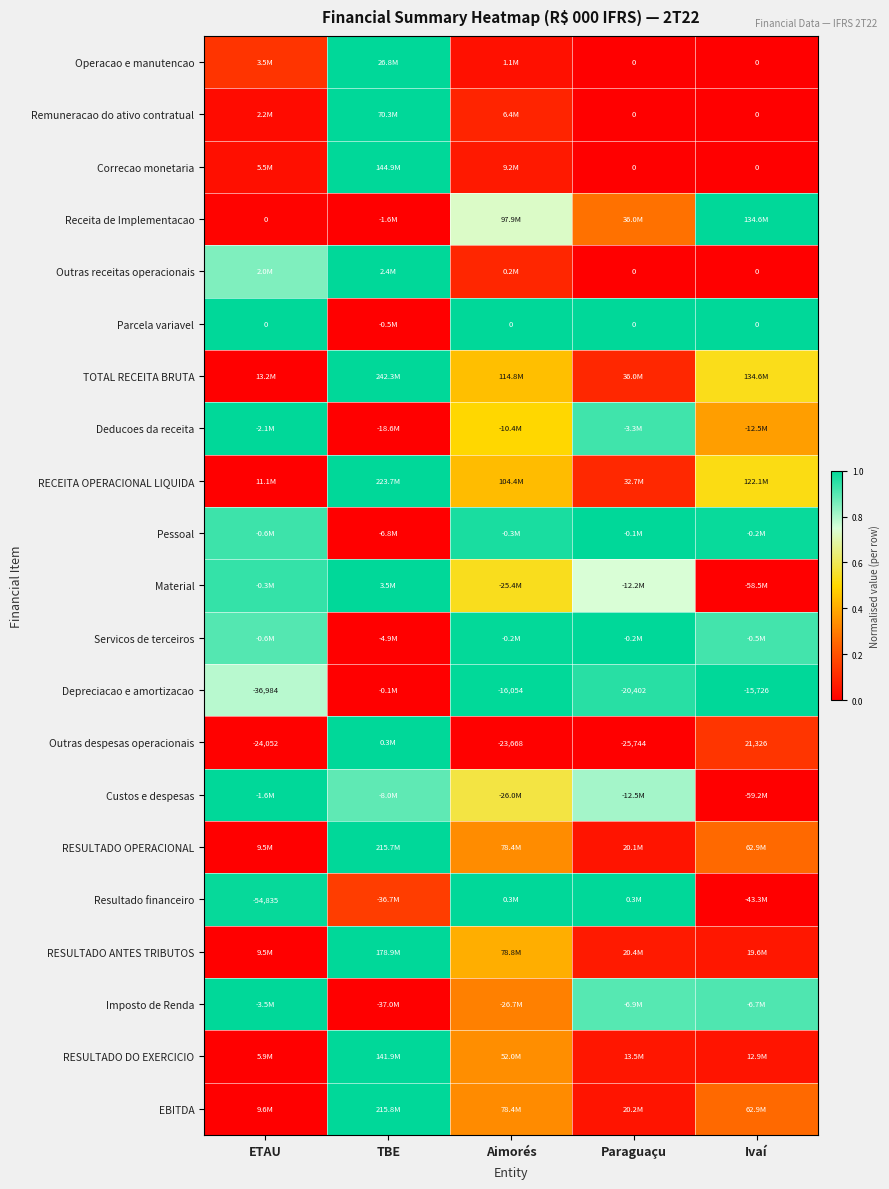

What is the spread (max minus min) of values at Ivaí?

1.0